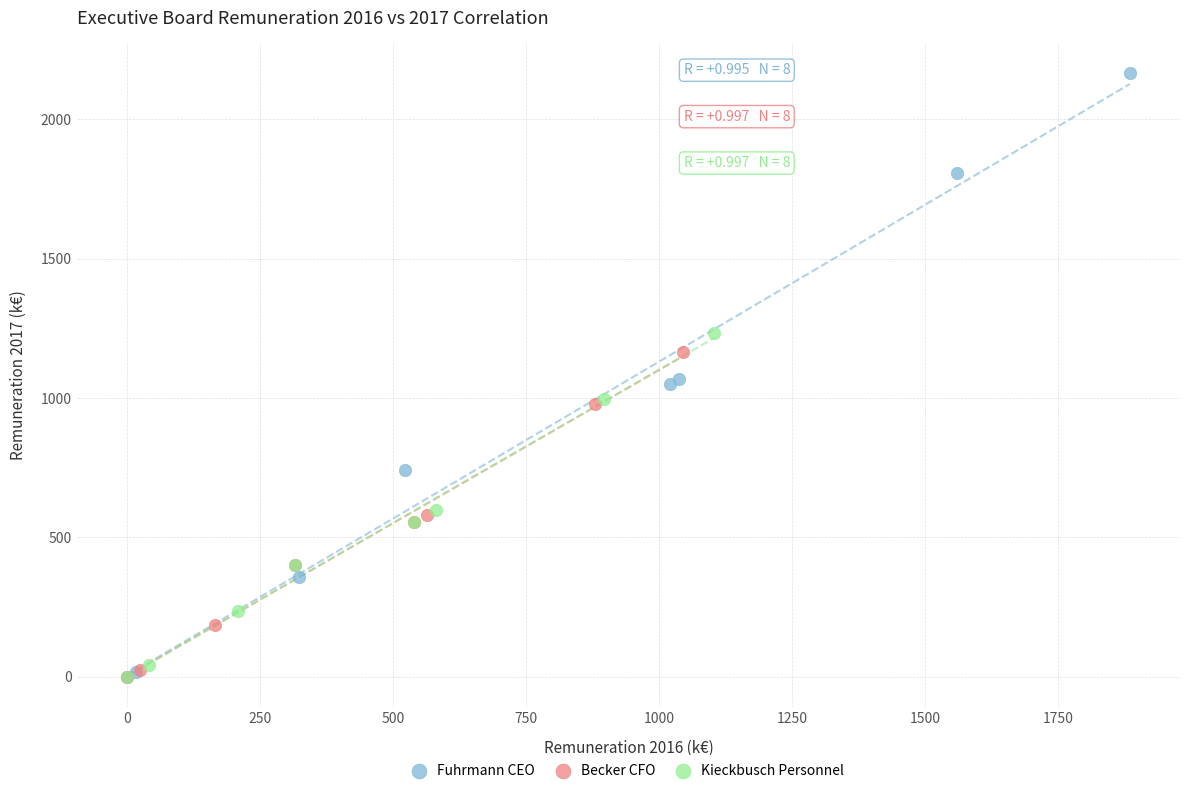

Which series reaches the maximum Y coordinate?

Fuhrmann CEO